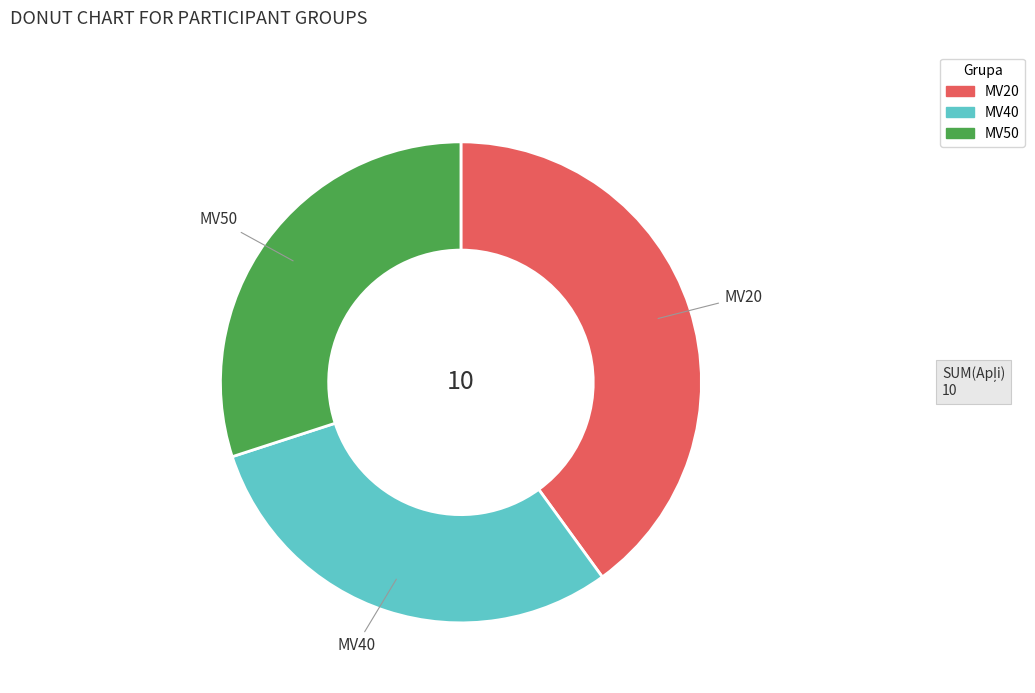

Is there a majority slice in this chart?

No